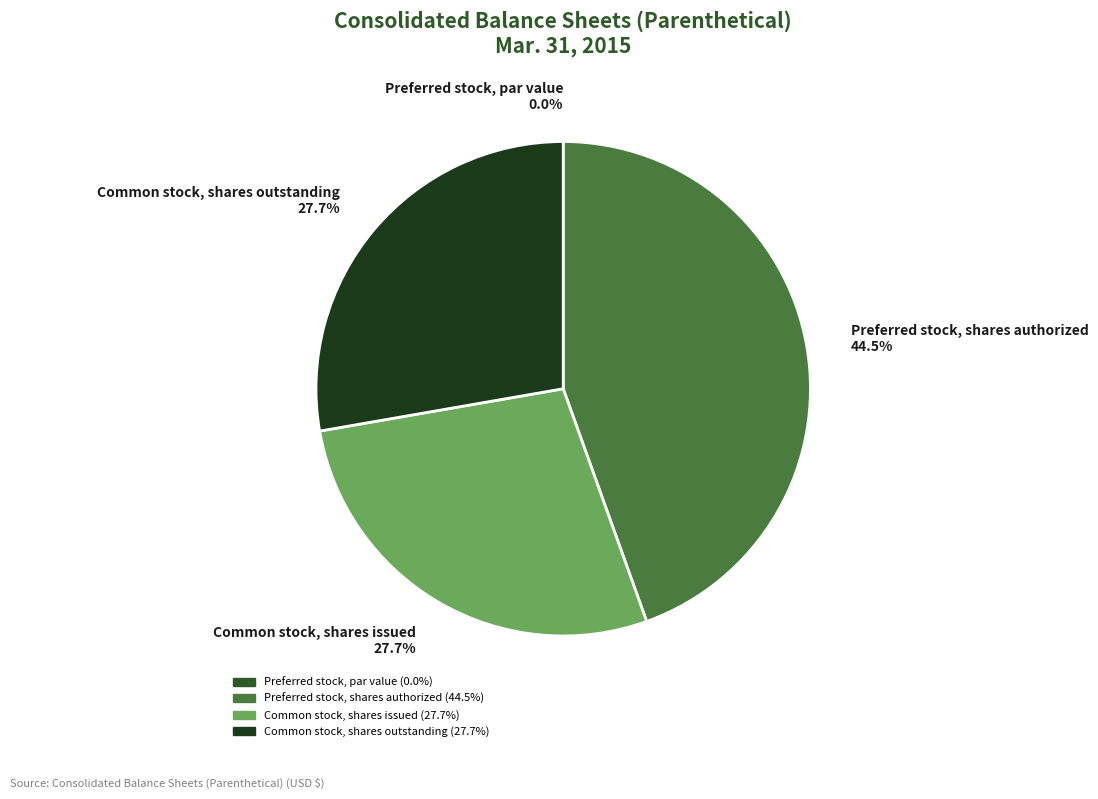

Which slice is the smallest?

Preferred stock, par value